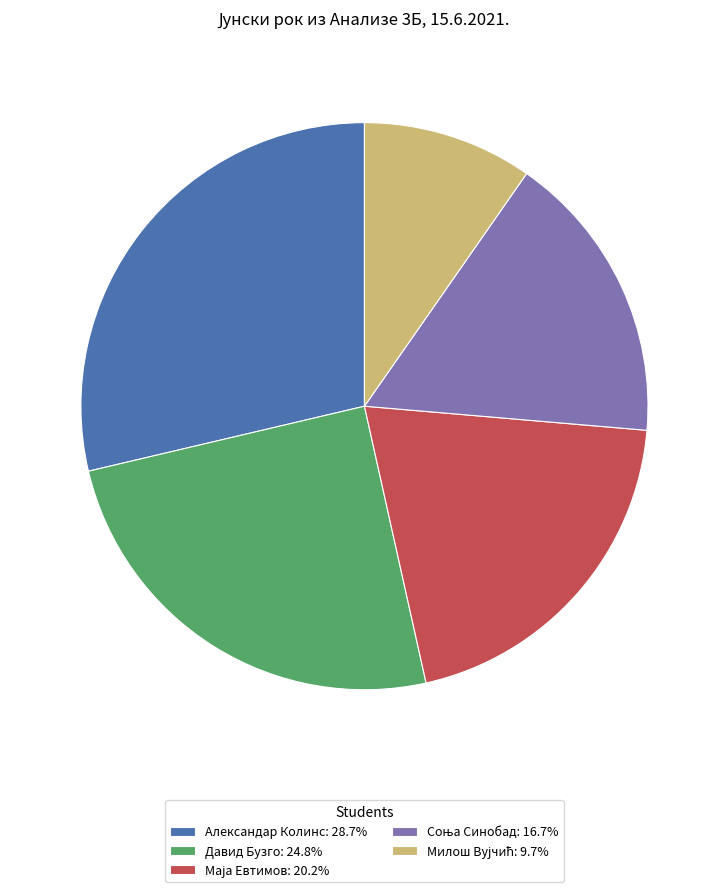

How many slices are in this pie chart?

5